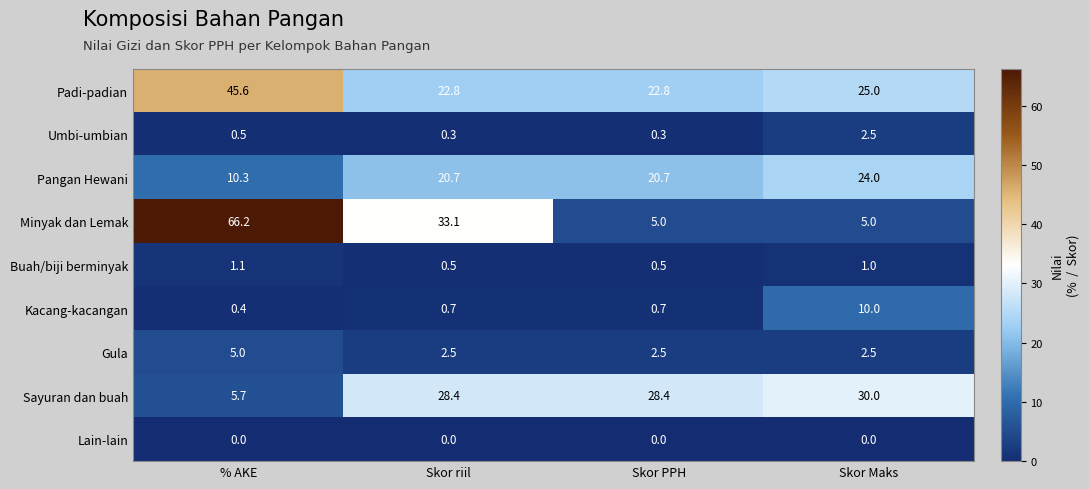

What is the sum of all Umbi-umbian values?

3.6